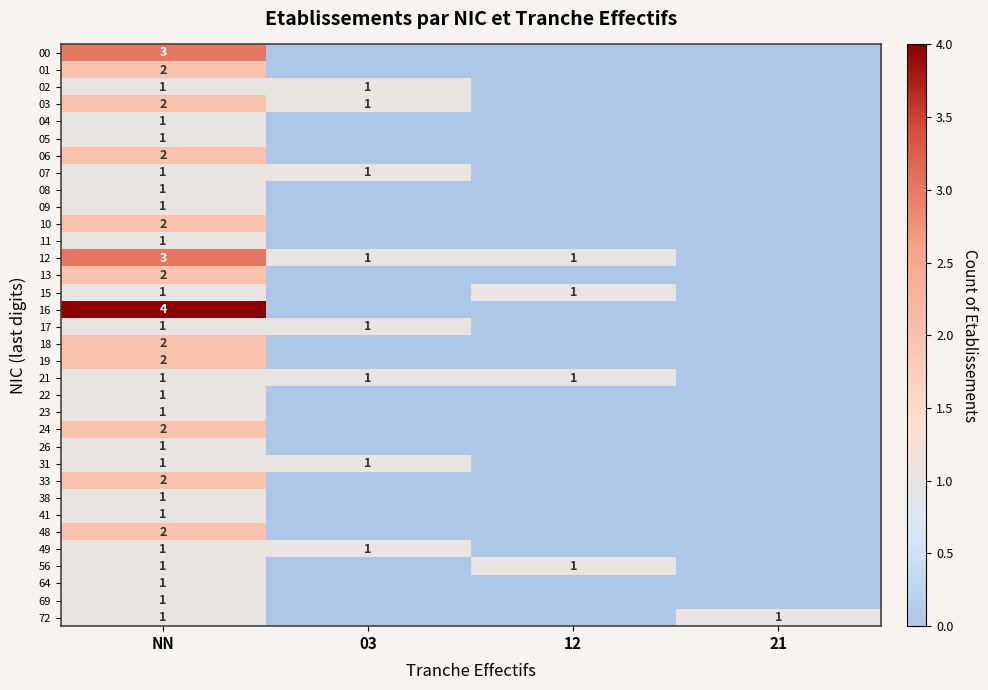

What is the spread (max minus min) of values at NN?

3